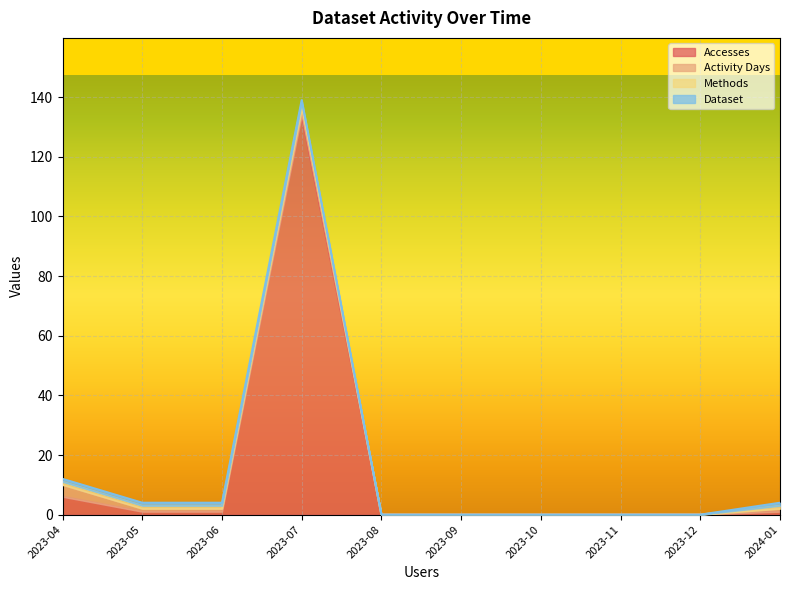

At which category is the sum across all series the highest?

2023-07